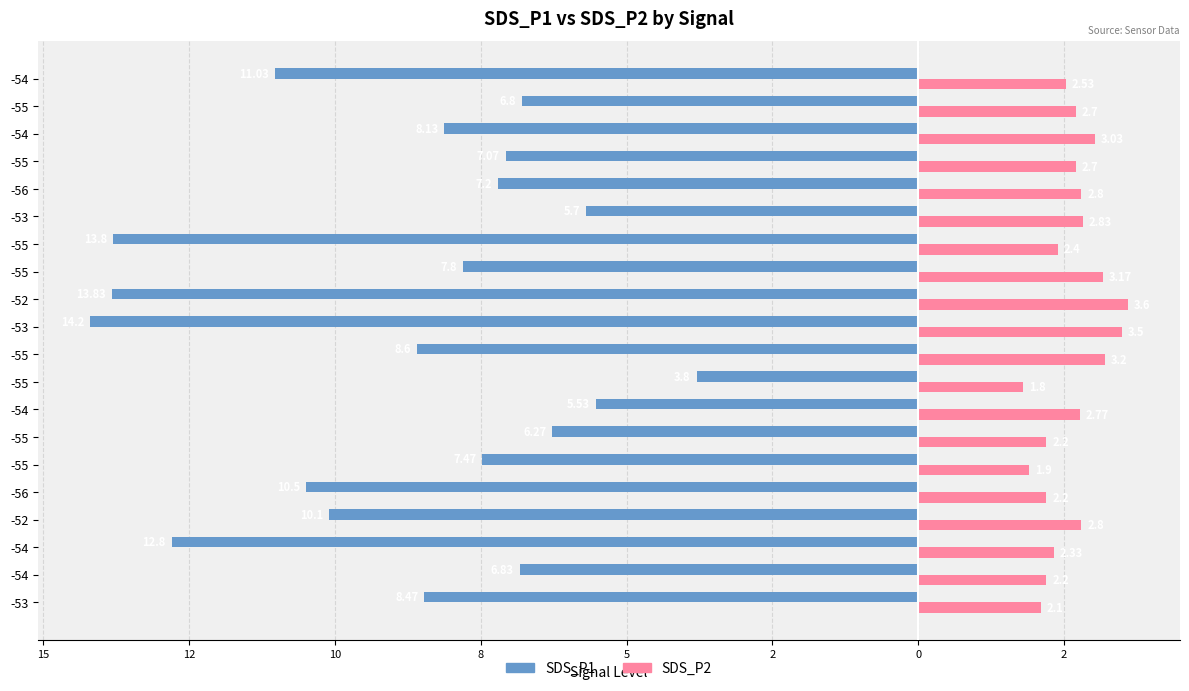

What are all the series names shown in the legend?

SDS_P1, SDS_P2